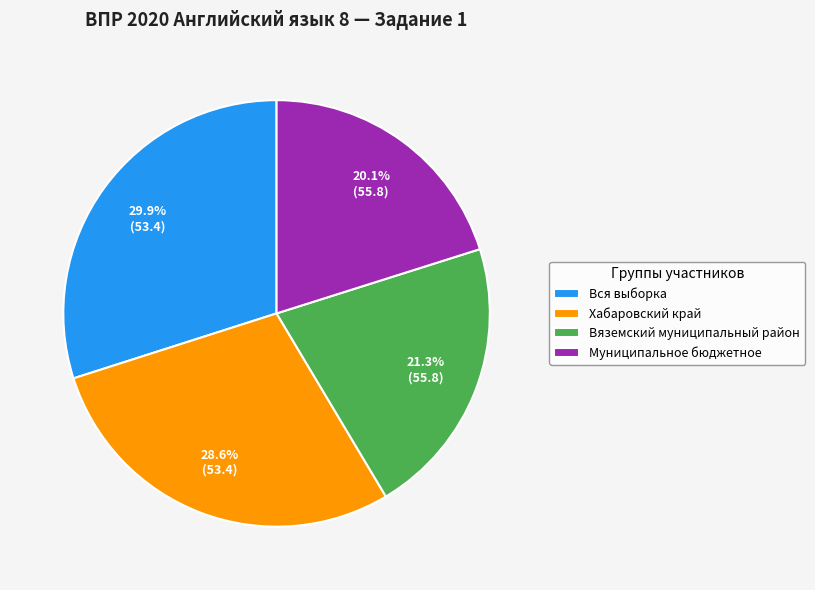

True or false: Вся выборка accounts for 30% of the total.

True